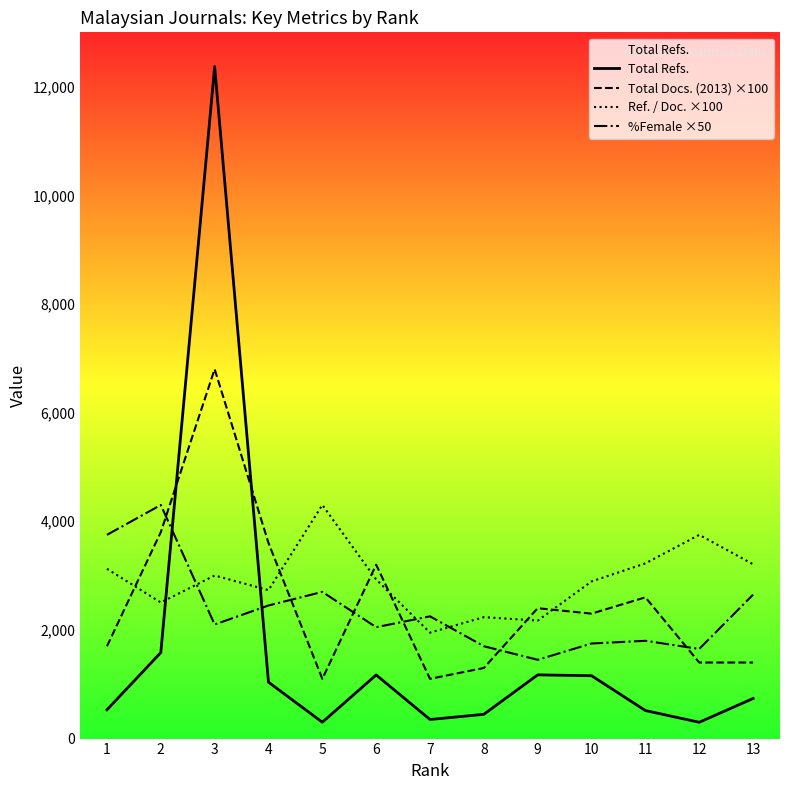

At which category is the sum across all series the highest?

3